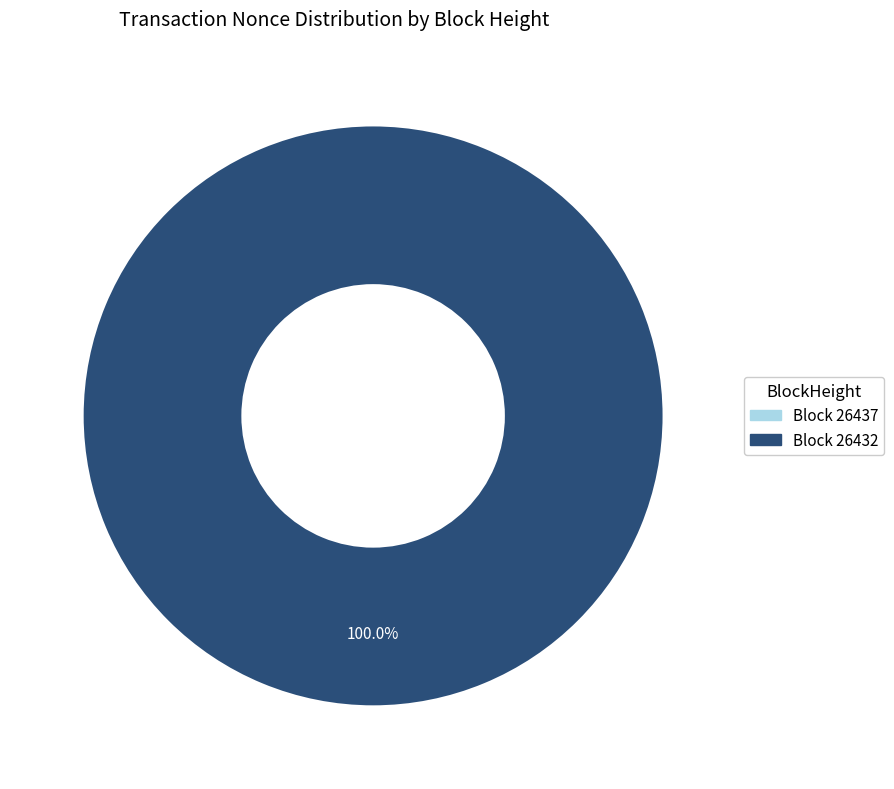

Count the number of slices in the pie.

2